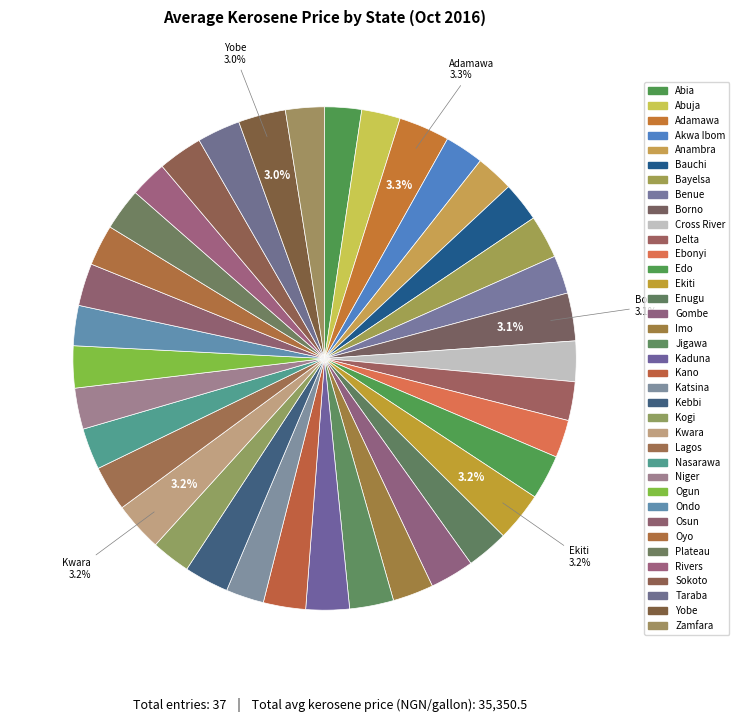

How many slices are in this pie chart?

37